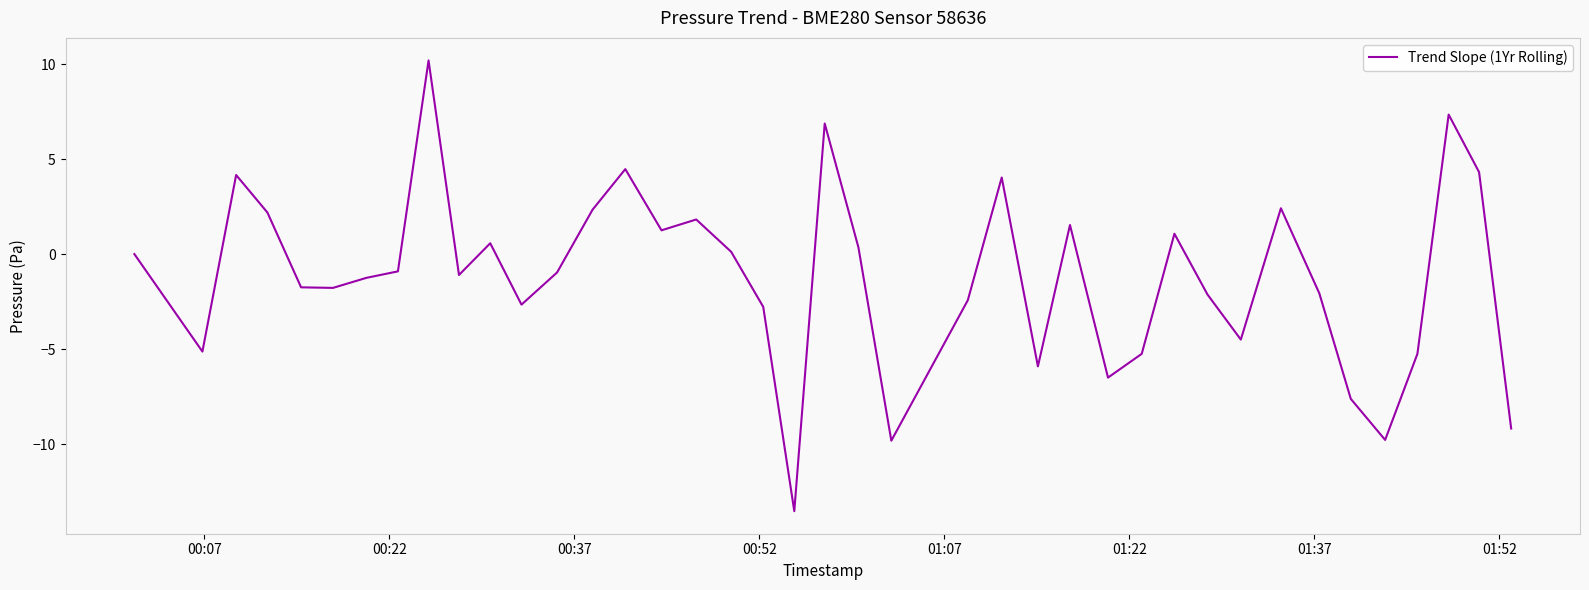

What is the maximum value shown in the chart?

10.2